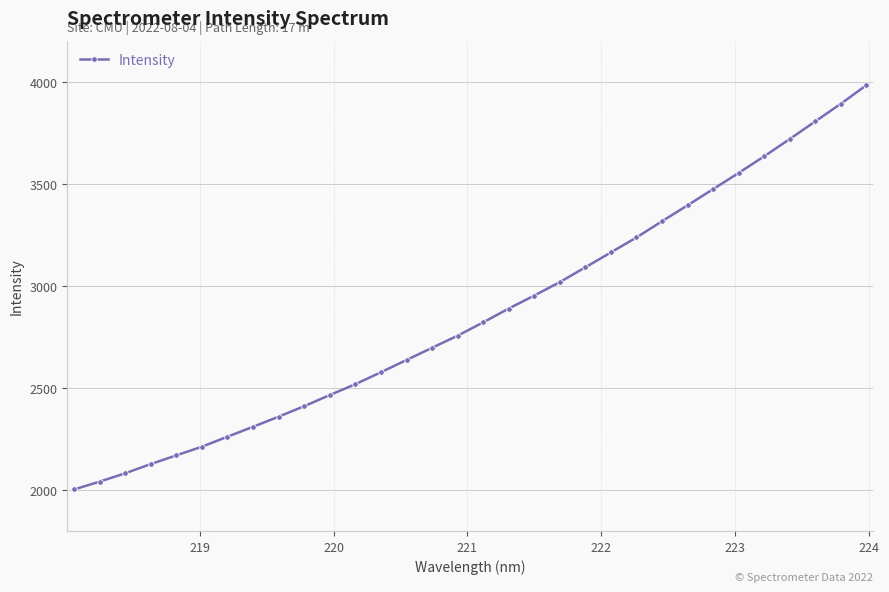

What is the sum of all values?

91579.6